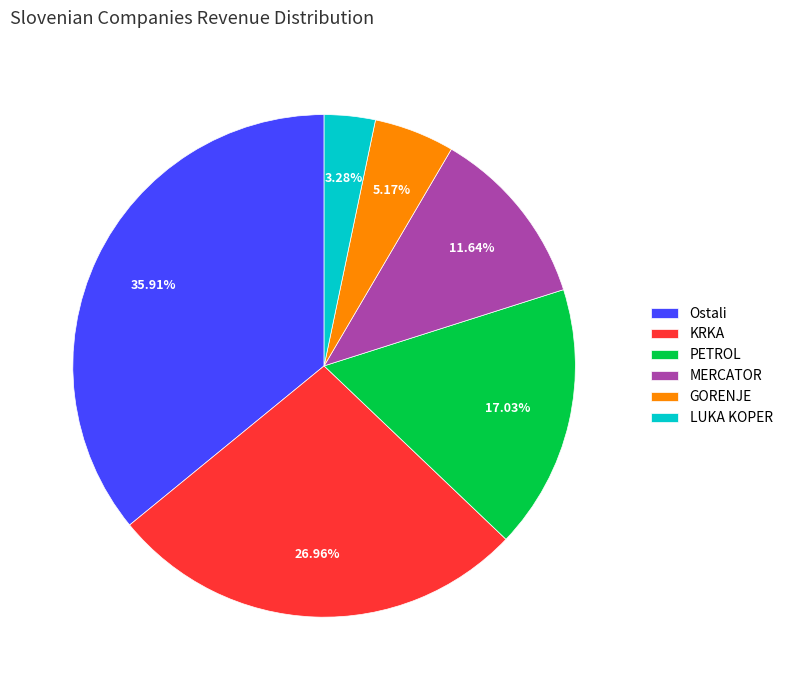

What is the smallest slice in the pie chart?

LUKA KOPER